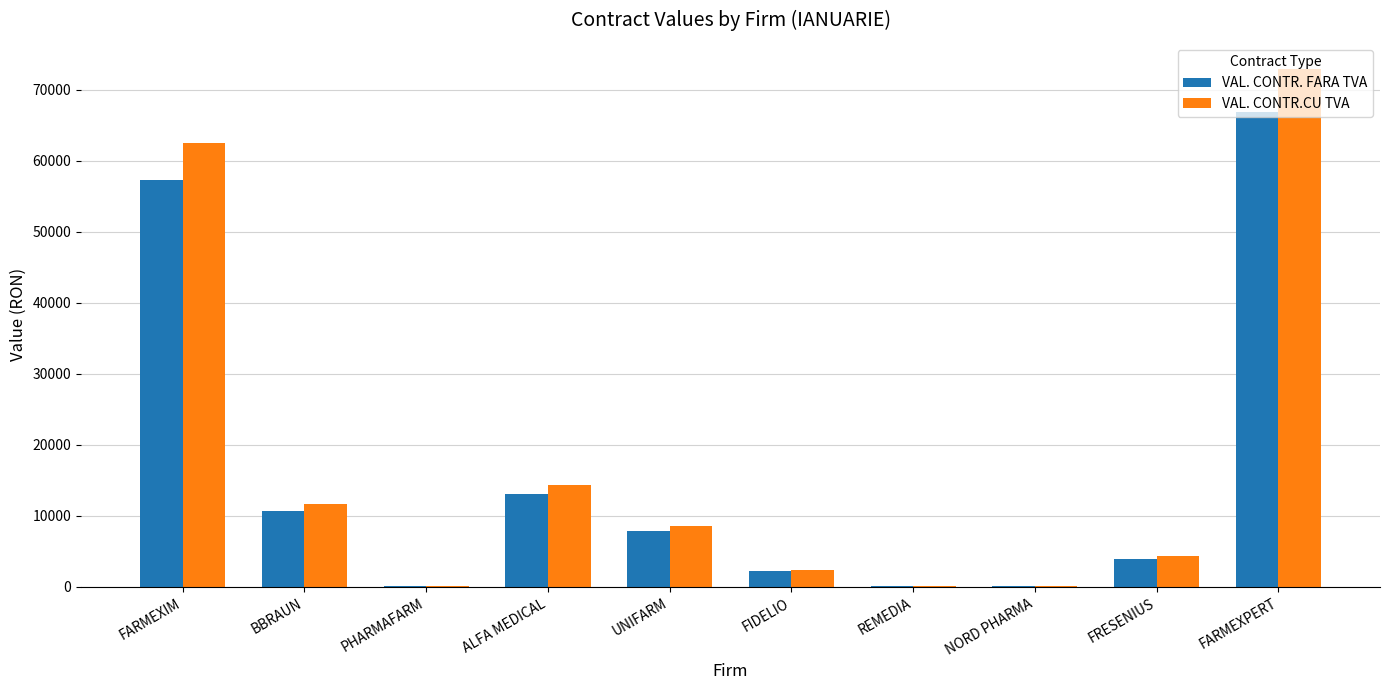

What is the sum of the VAL. CONTR.CU TVA values at FARMEXPERT and UNIFARM?

81526.1